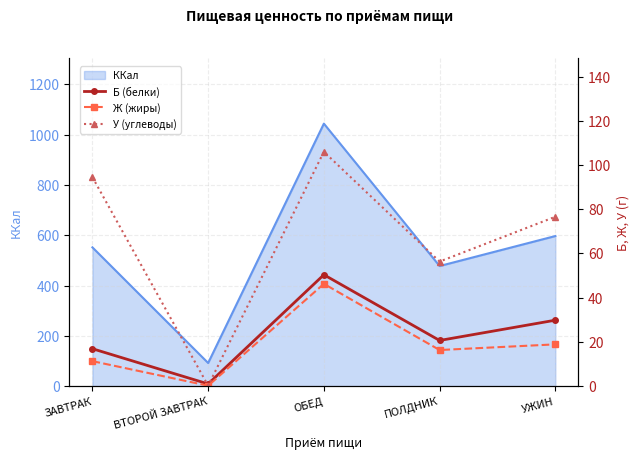

The value of ККал at ОБЕД is 323.5. True or false?

False